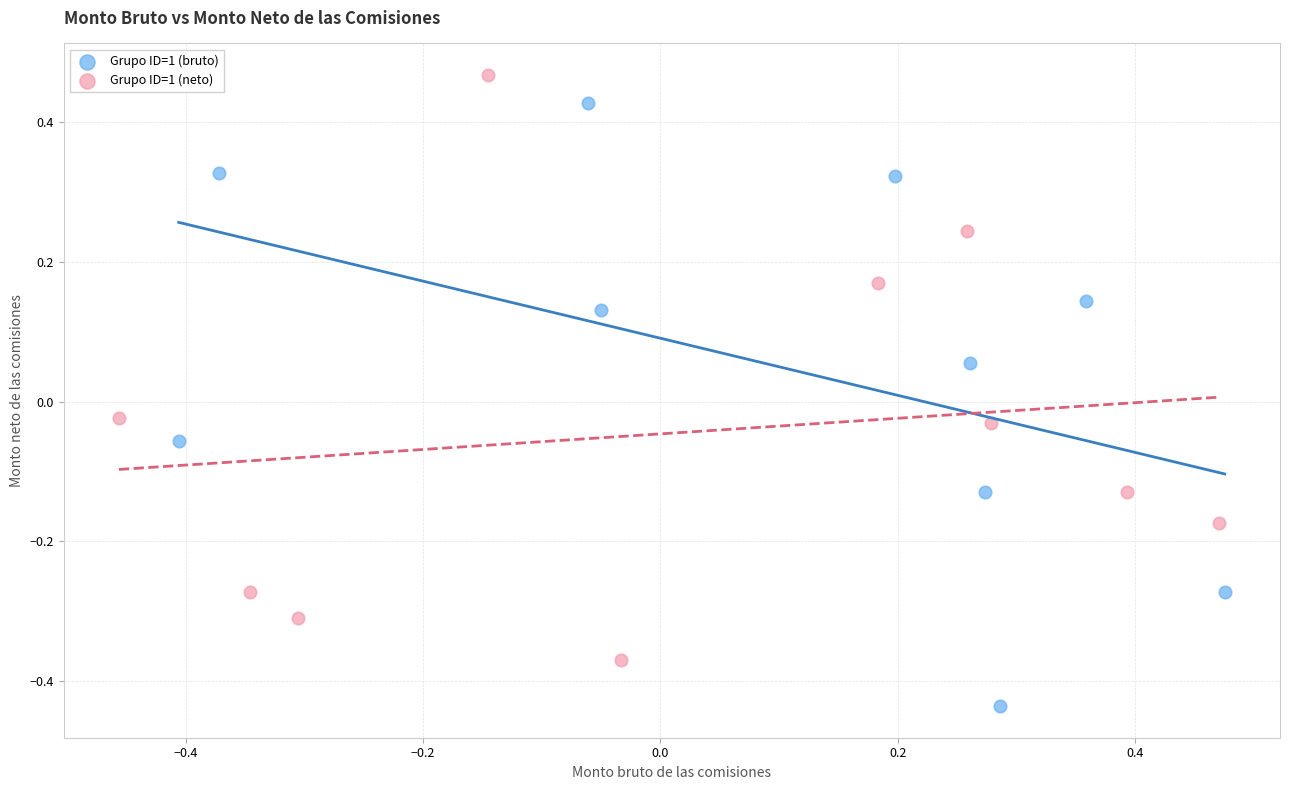

Which series reaches the minimum Y coordinate?

Grupo ID=1 (bruto)